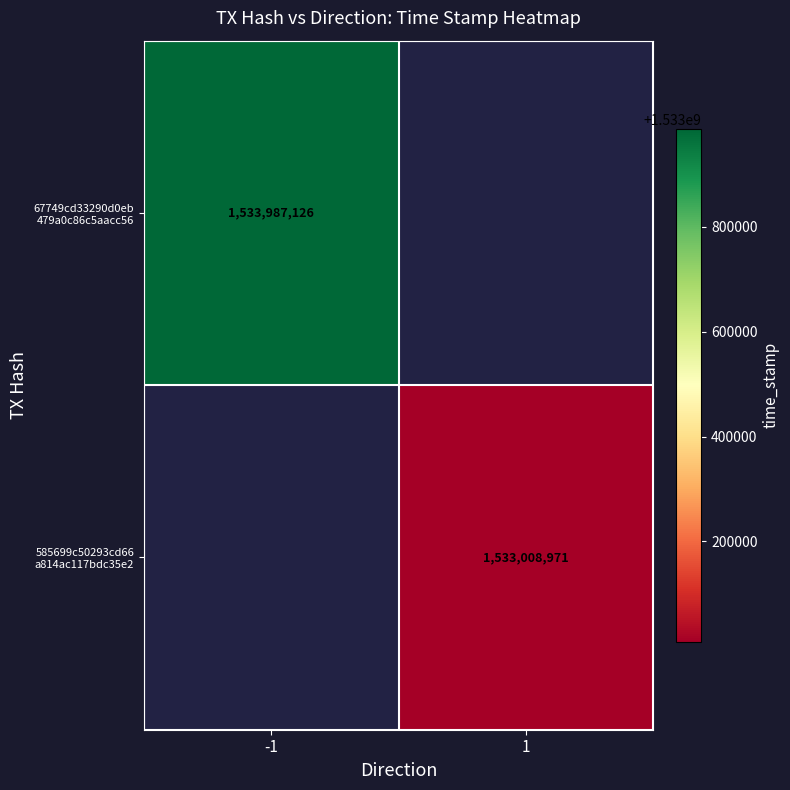

At how many categories does at least one series exceed 1533171358?

1